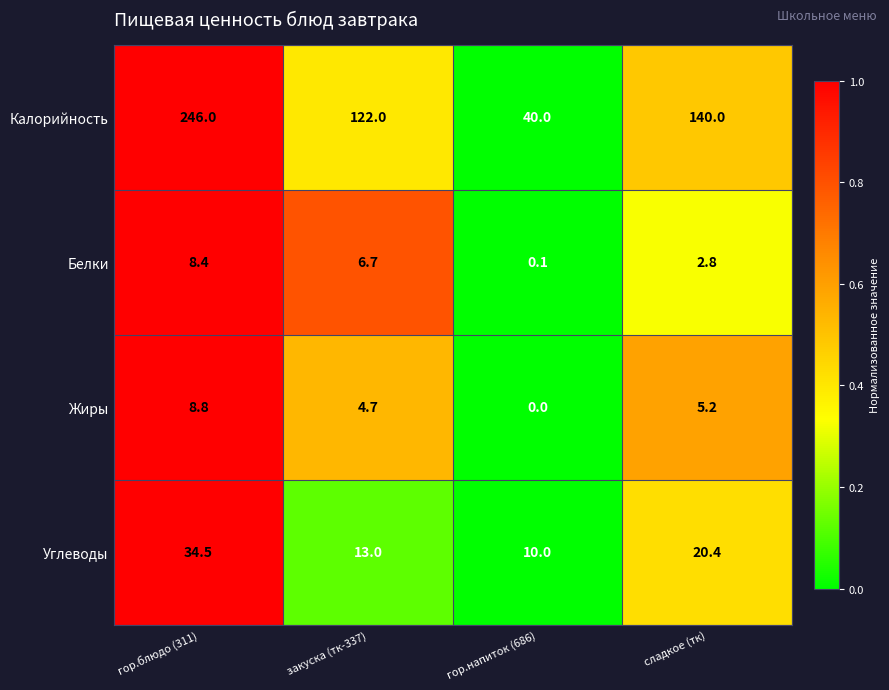

True or false: Калорийность has a value of 122.0 at закуска (тк-337).

True